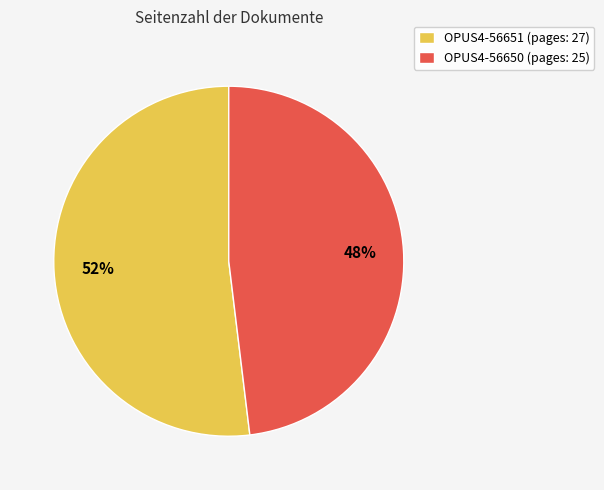

What is the ratio of the value at OPUS4-56650 to the value at OPUS4-56651?

0.9